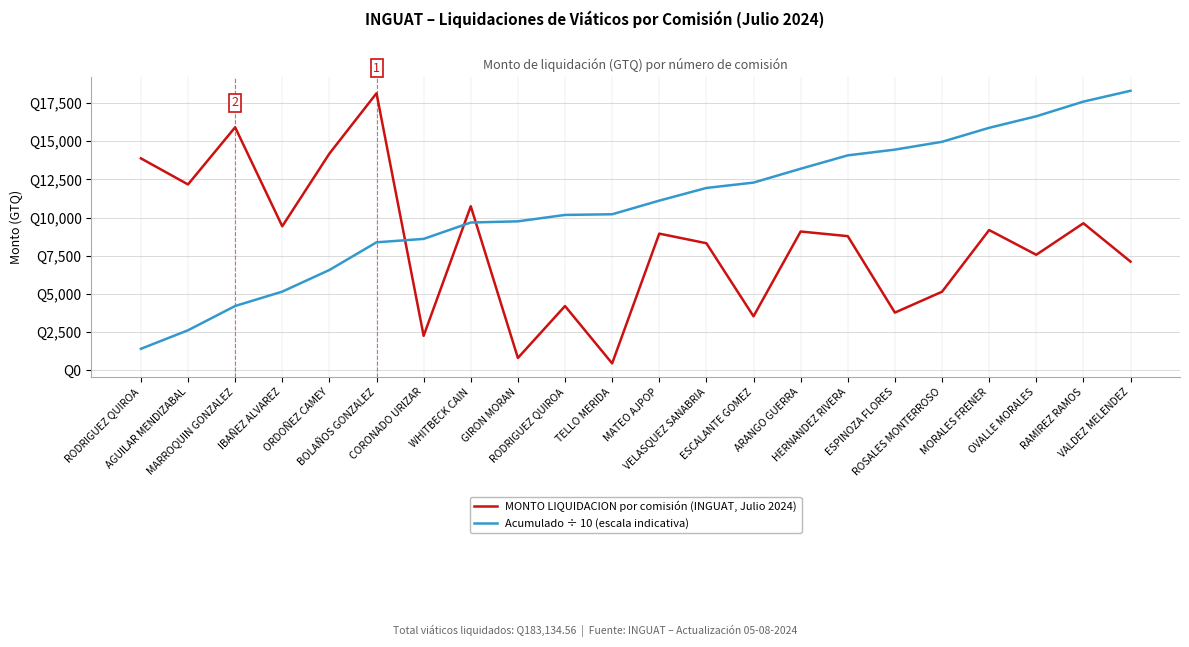

What are all the series names shown in the legend?

MONTO LIQUIDACION por comisión (INGUAT, Julio 2024), Acumulado ÷ 10 (escala indicativa)